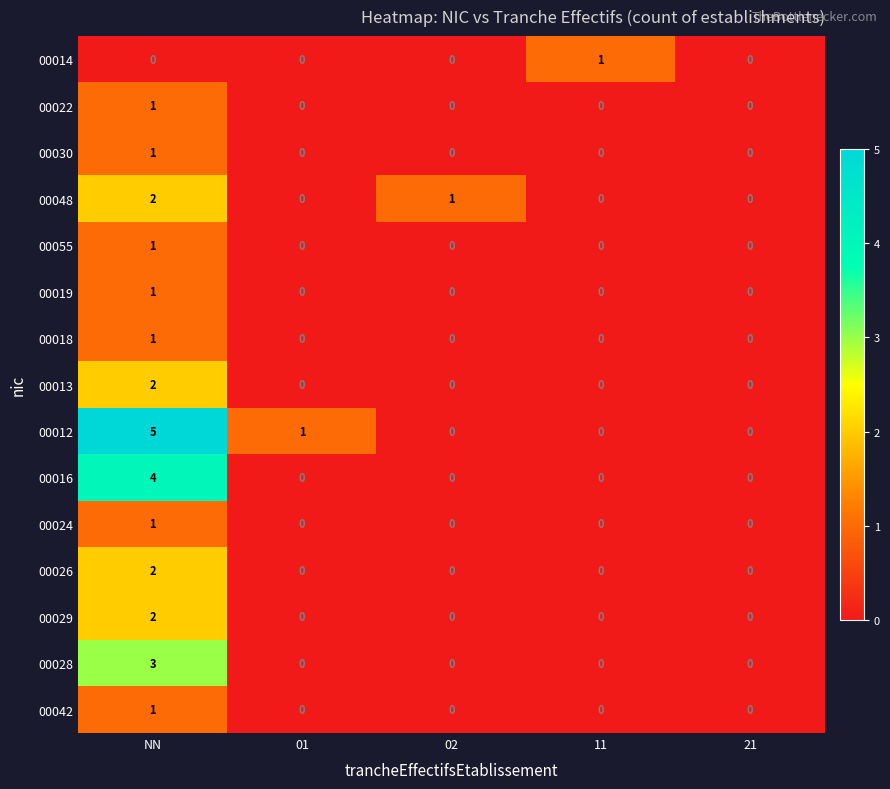

Count the 00014 values in the range 0 to 1.

5